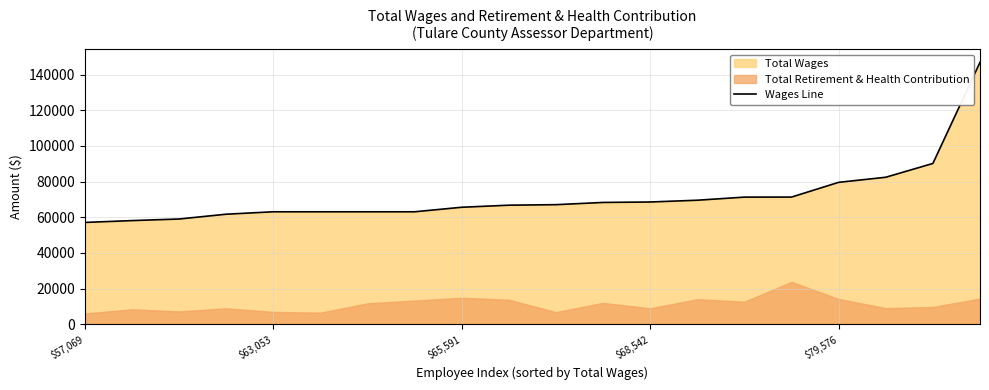

The value at 7 is 15613.3. True or false?

False